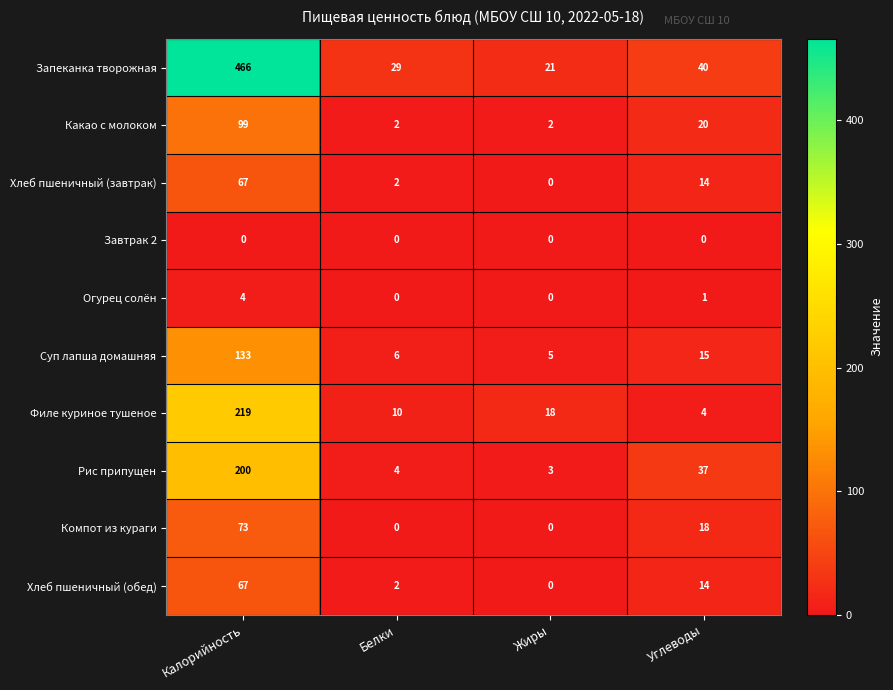

Which series has the largest range (max minus min)?

Запеканка творожная